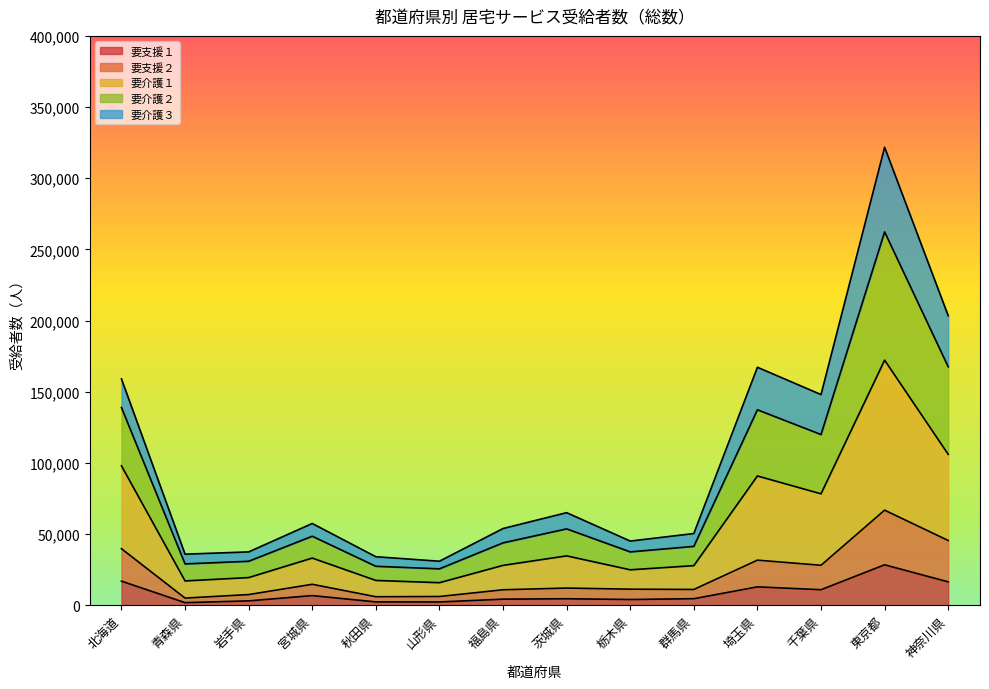

At which category is the sum across all series the highest?

東京都